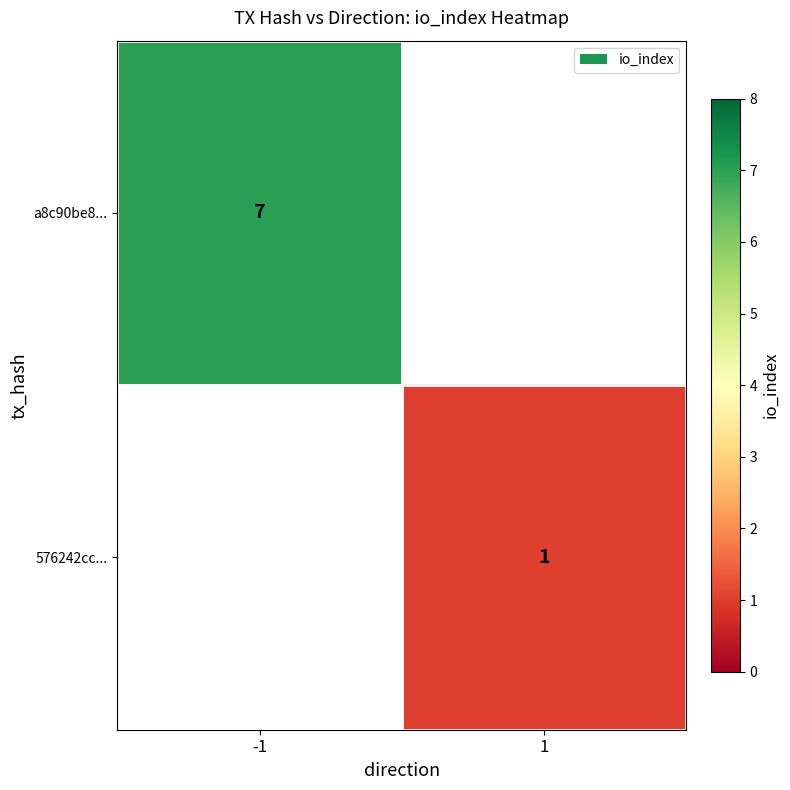

The 576242cc... series shows 1 at 1. True or false?

True